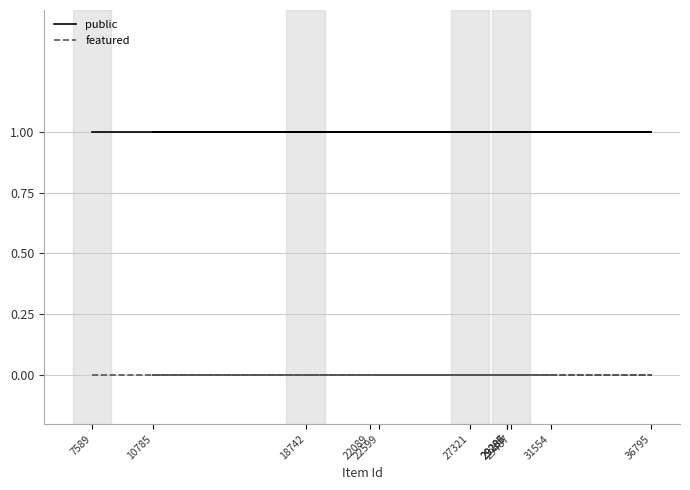

At how many categories does at least one series exceed 0?

12